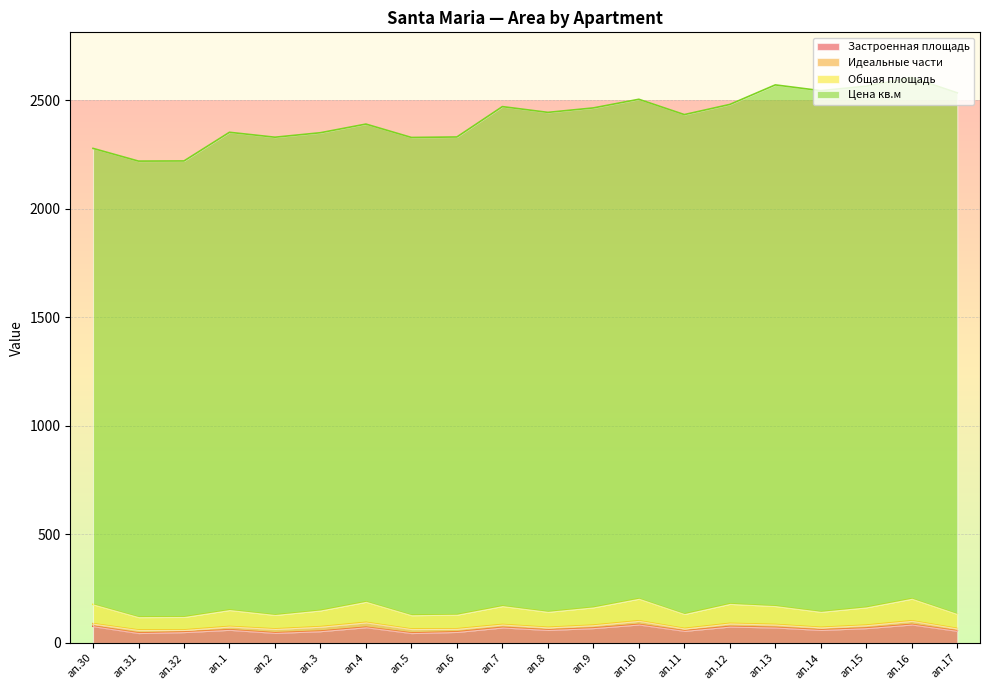

Where is the first local minimum for Общая площадь?

ап.31